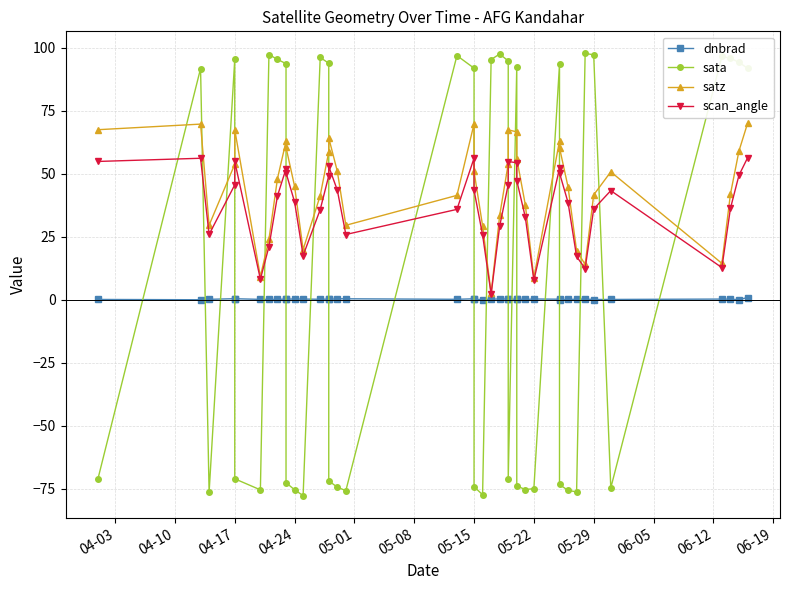

The value of scan_angle at 04-17 is 89.9. True or false?

False